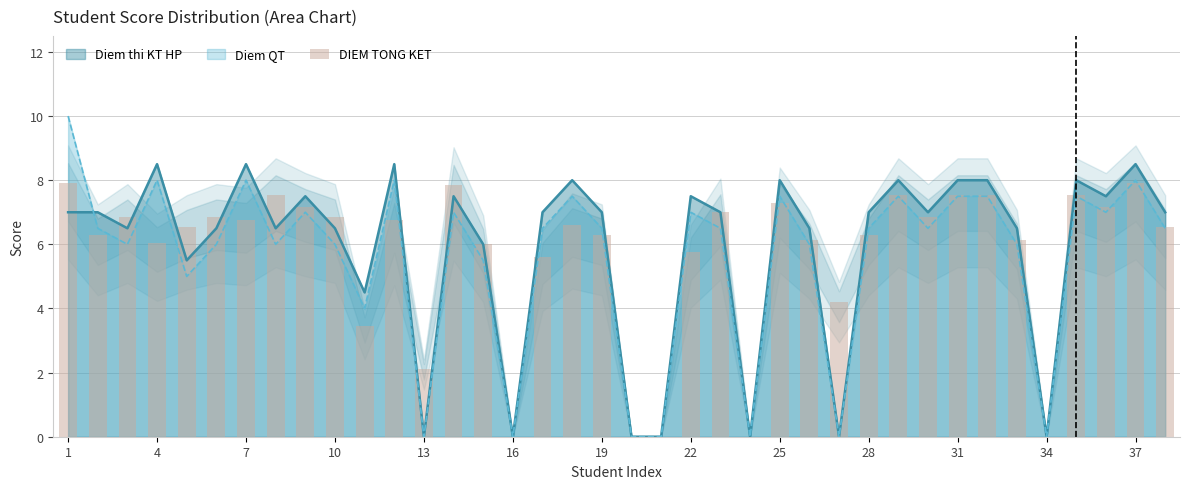

How many values are above zero?

33